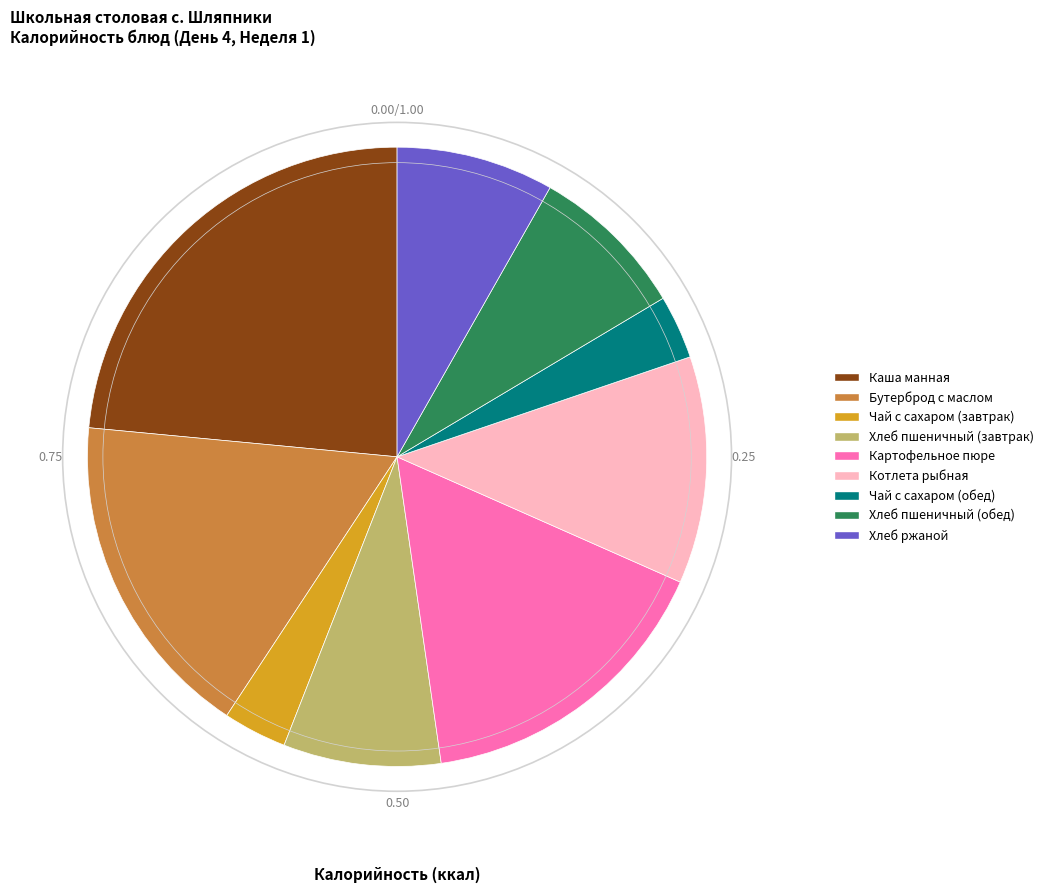

What is the ratio of the value at Каша манная to the value at Хлеб ржаной?

2.9